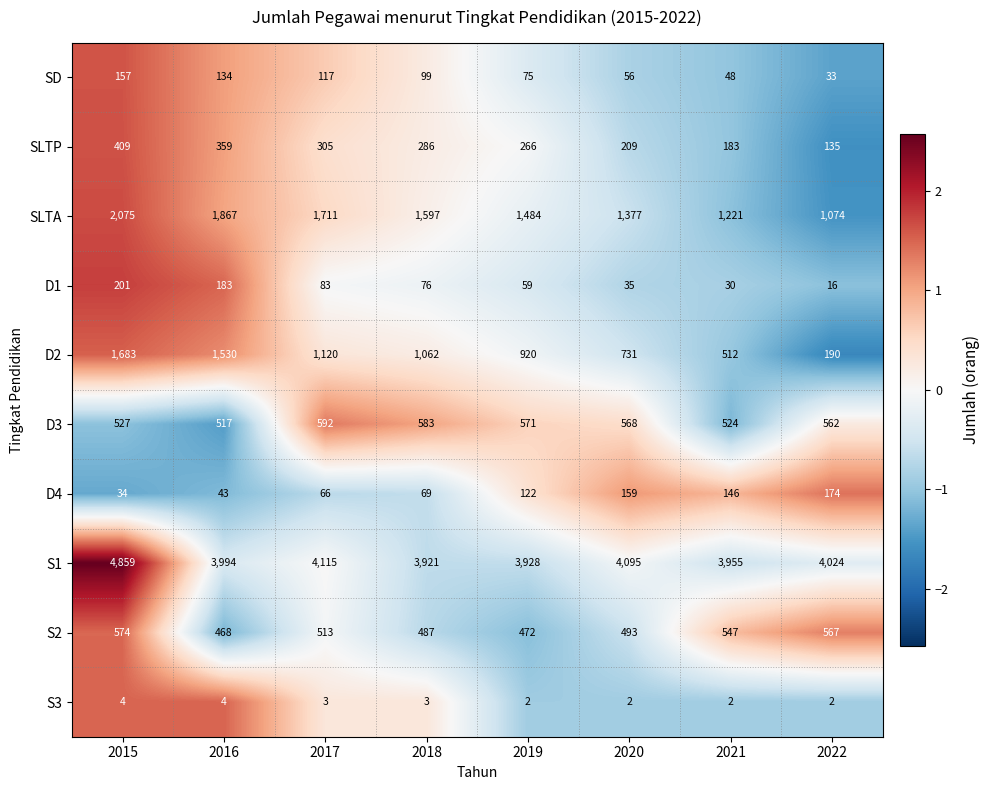

List the labels in order of D3 value, smallest first.

2016, 2021, 2015, 2022, 2020, 2019, 2018, 2017